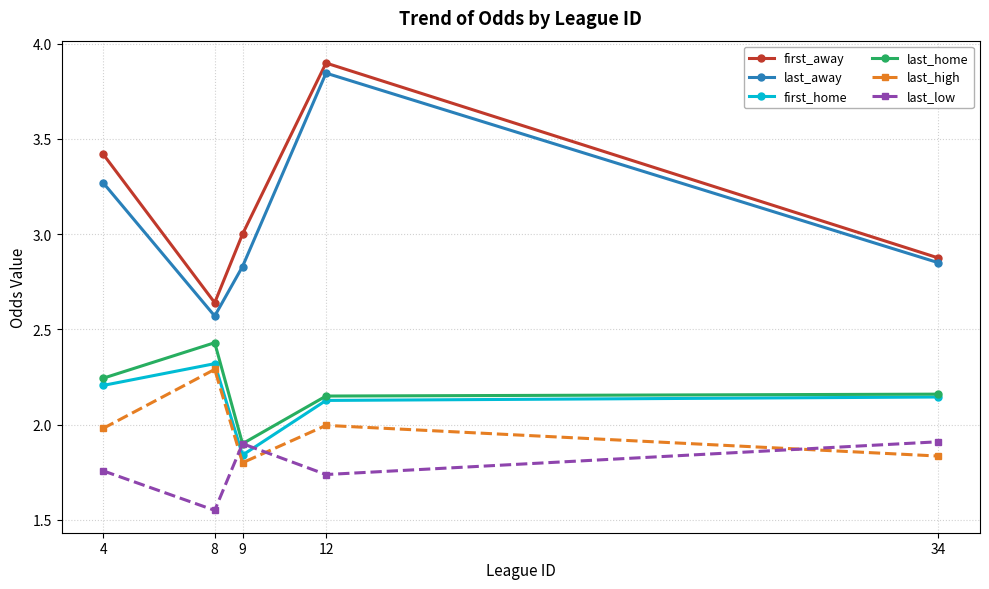

Count the number of data series in this chart.

6